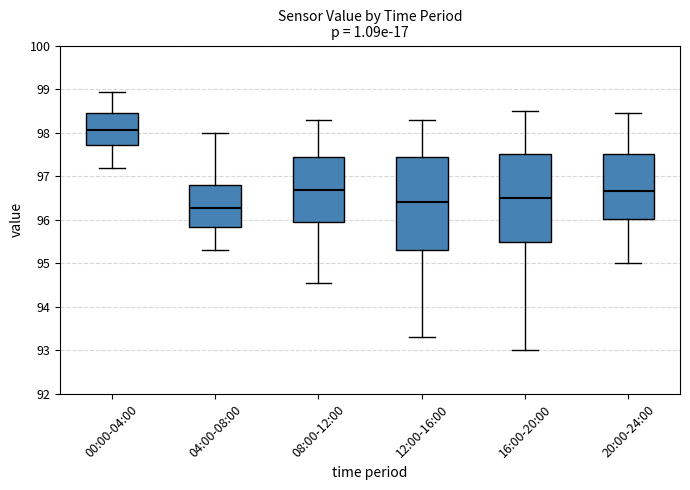

Where does the lower whisker of the box for 20:00-24:00 end on the y-axis? The values are not printed on the chart, so give them approximately, as read against the axis.

95.0